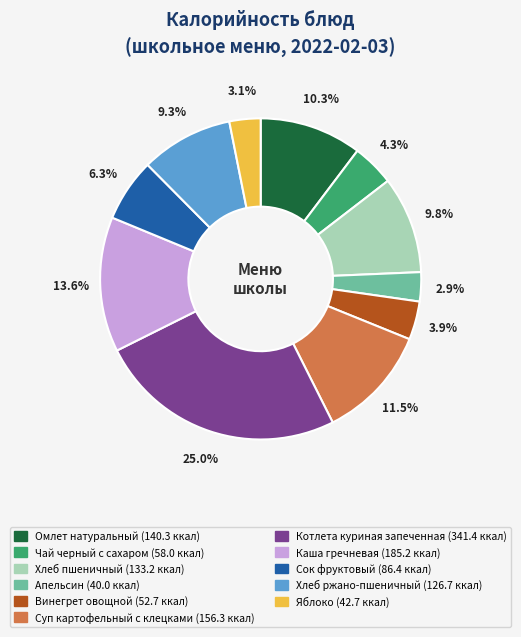

Which category has the biggest portion of the pie?

Котлета куриная запеченная